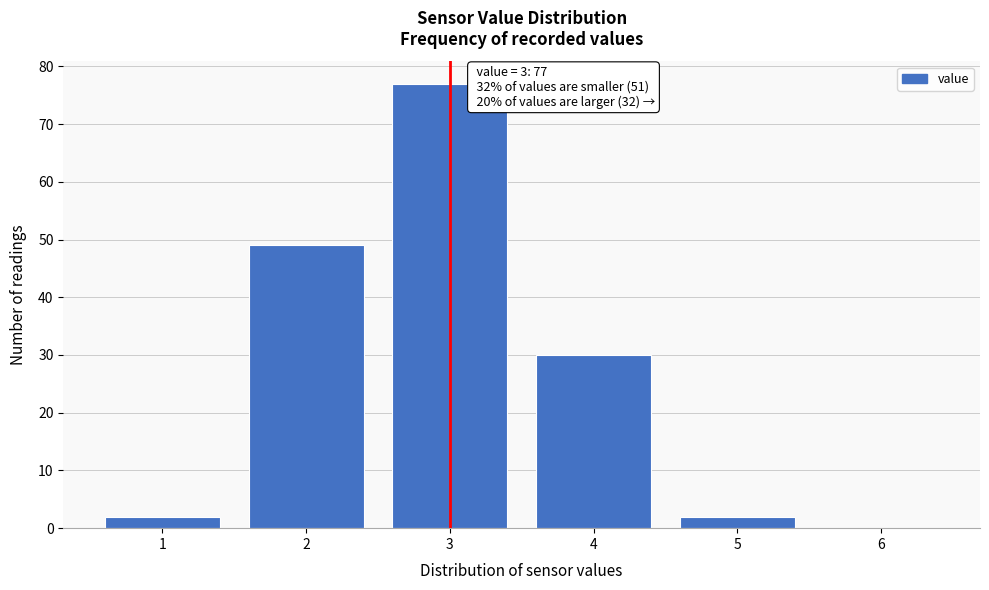

Over which range of the x-axis is the bar tallest?

2.5 to 3.5